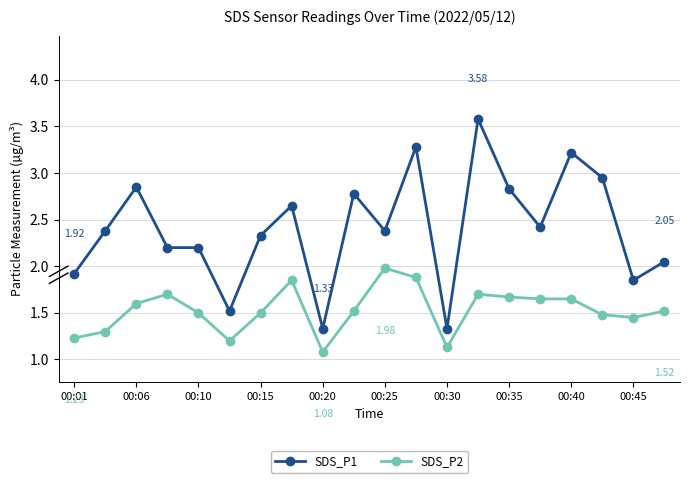

Which series has the largest total across all categories?

SDS_P1